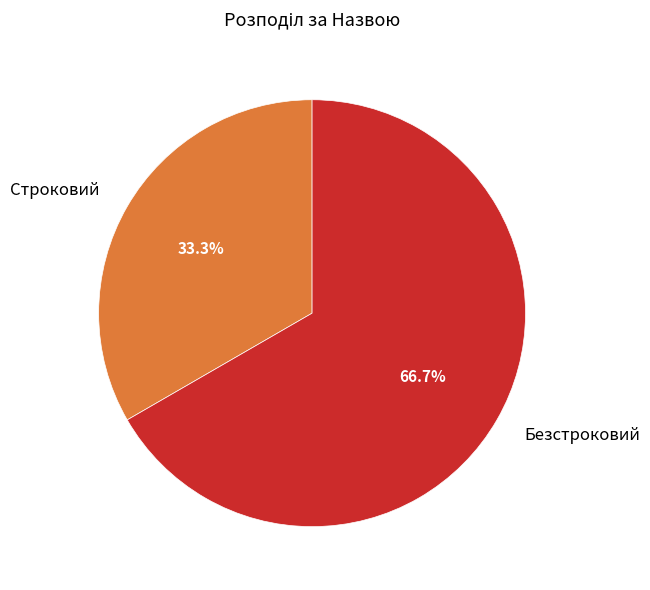

Which slice is the largest?

Безстроковий